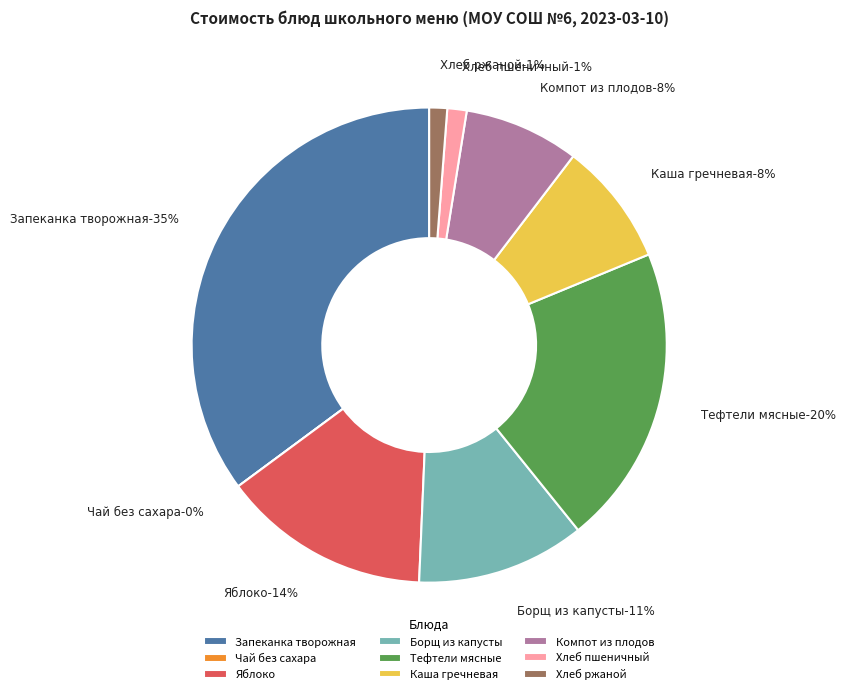

To the nearest percent, what is the difference between the largest and smallest slice percentages?

35%